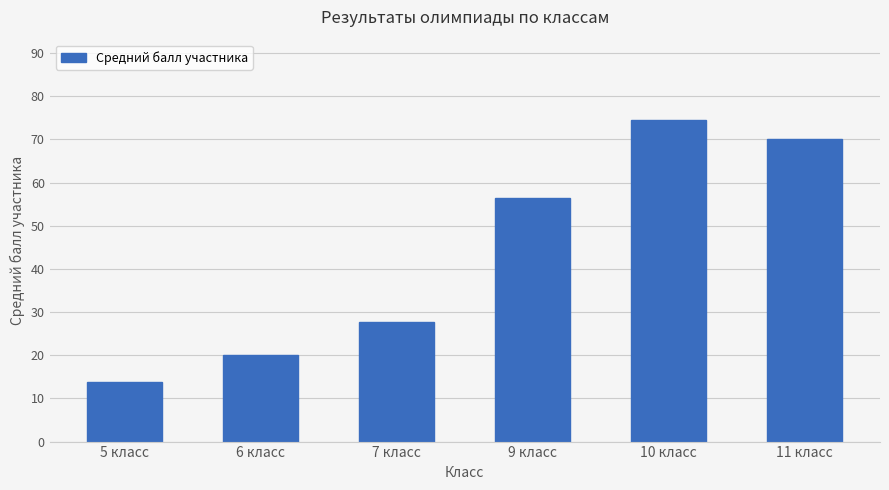

What position from the left is 5 класс?

1